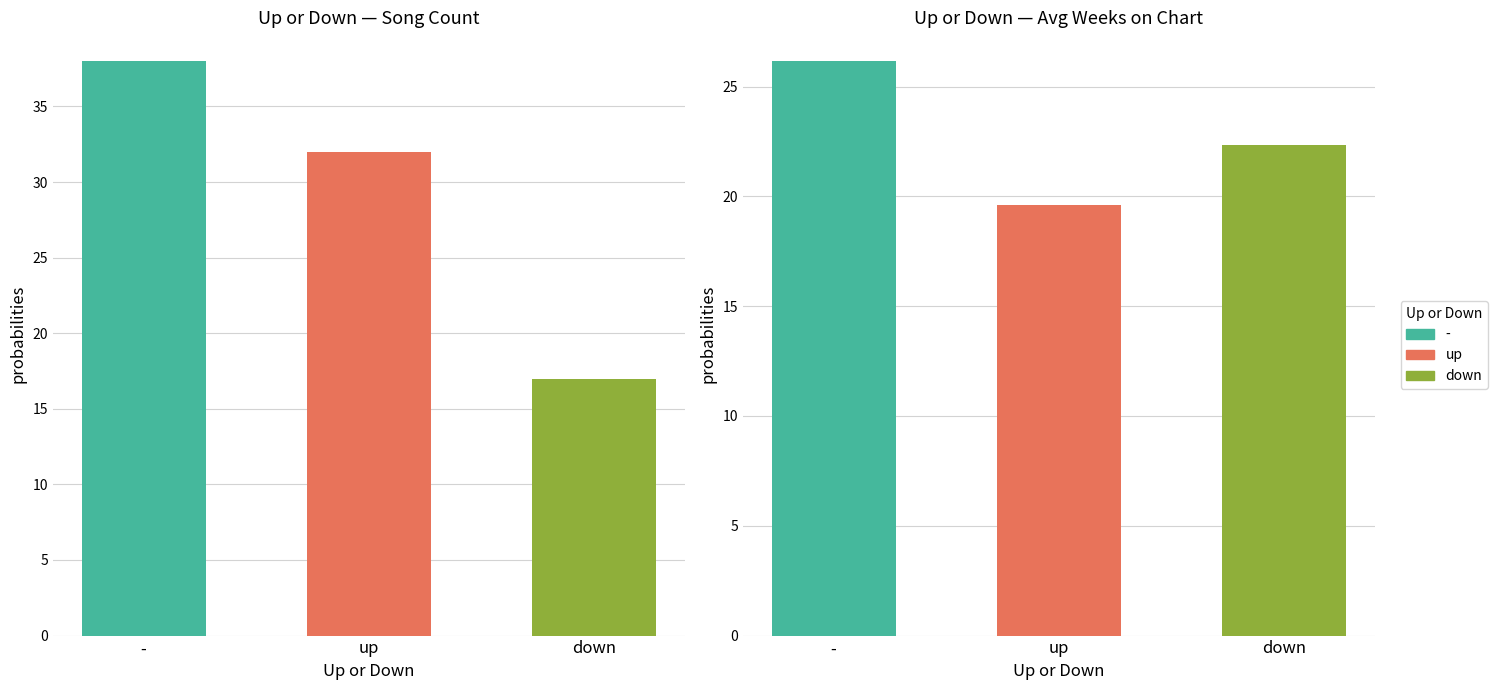

Which series has the largest total across all categories?

-